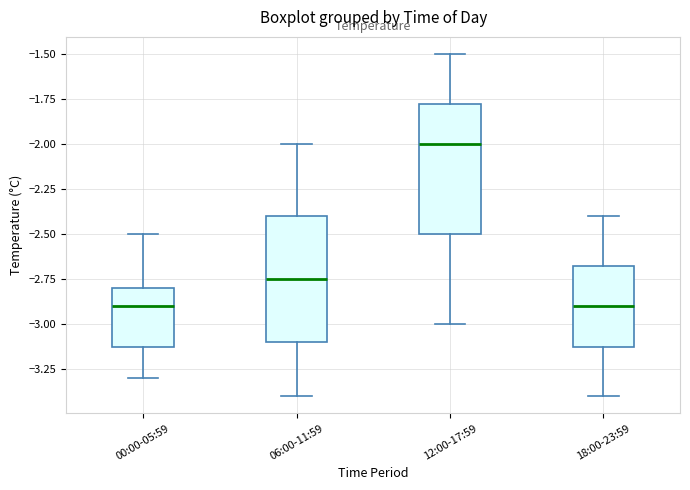

Reading left to right, transcribe this box plot: for each box, give where its median line is, the range the box spans, and where its two whiskers end, as read against the y-axis. The values are not printed on the chart, so give them approximately, as read against the axis.

00:00-05:59: median -2.90, box -3.10 to -2.80, whiskers -3.30 to -2.50
06:00-11:59: median -2.75, box -3.10 to -2.40, whiskers -3.40 to -2.00
12:00-17:59: median -2.00, box -2.50 to -1.75, whiskers -3.00 to -1.50
18:00-23:59: median -2.90, box -3.10 to -2.65, whiskers -3.40 to -2.40